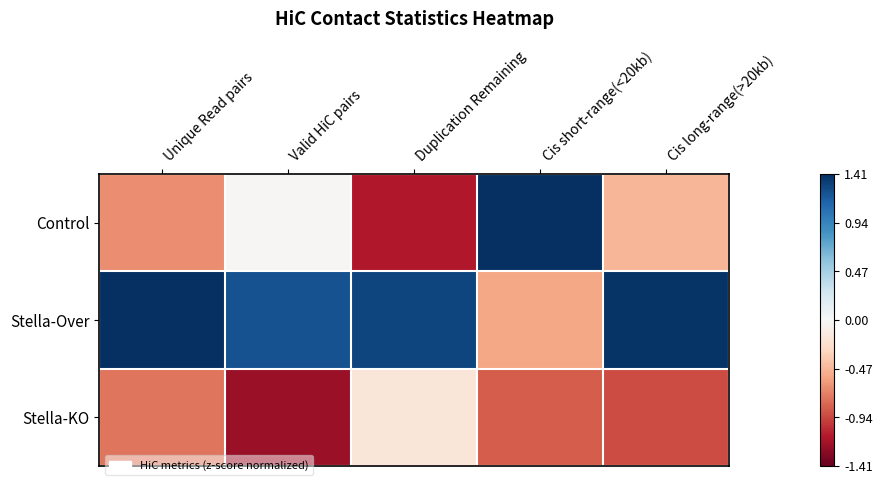

List the series in order of their overall mean, lowest first.

Stella-KO, Control, Stella-Over